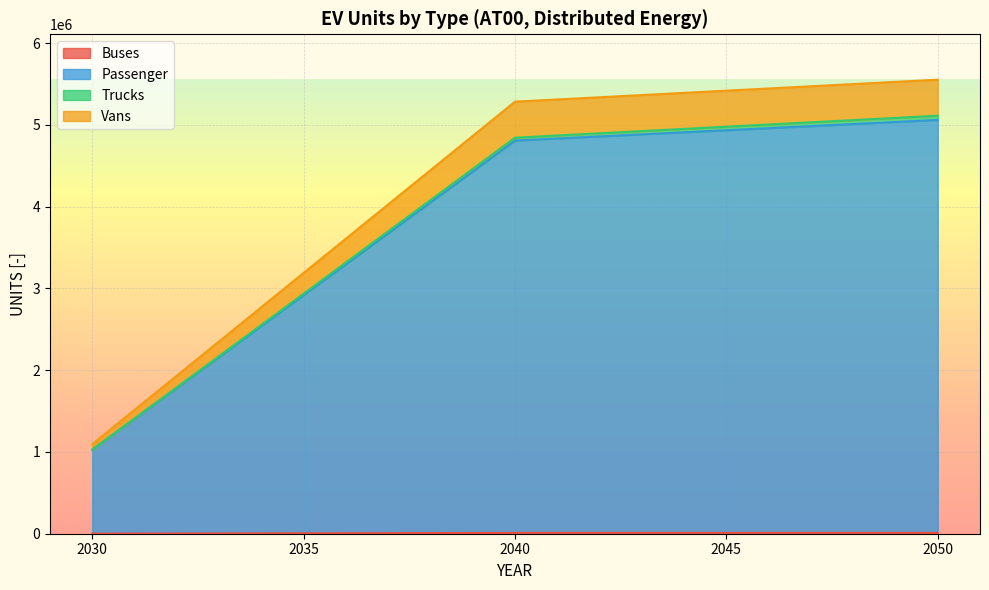

True or false: Passenger and Buses intersect in this chart.

False